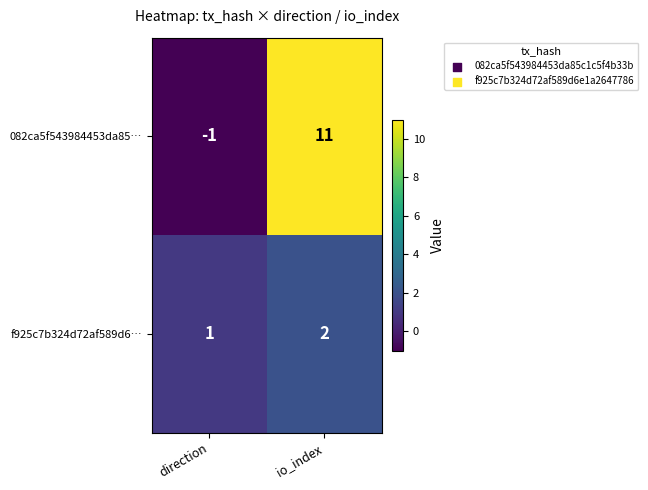

At which label does 082ca5f543984453da85… reach its minimum?

direction